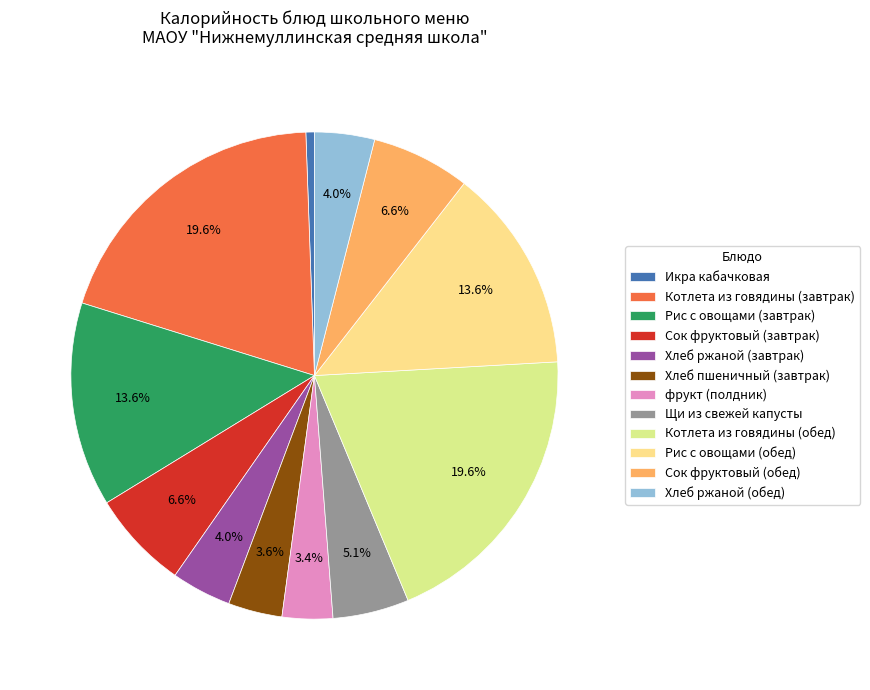

The Рис с овощами (обед) slice represents 26% of the pie. True or false?

False